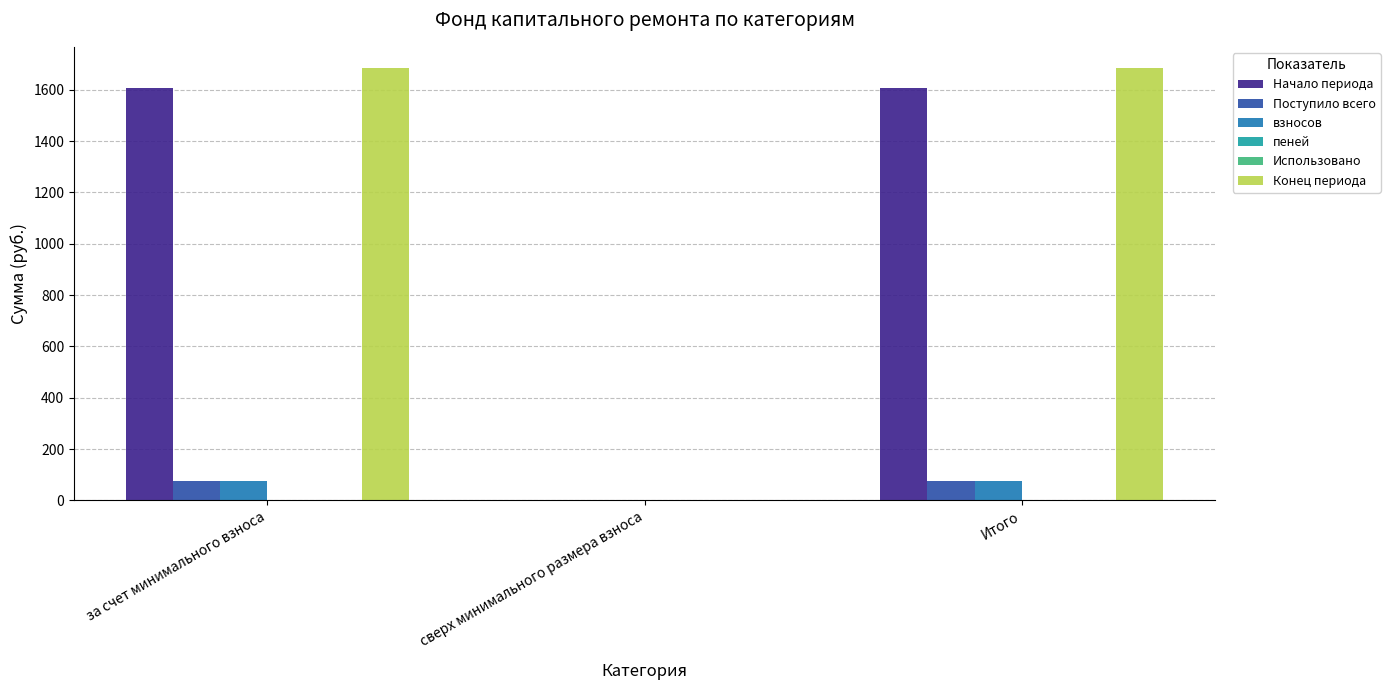

Which series has the largest total across all categories?

Конец периода